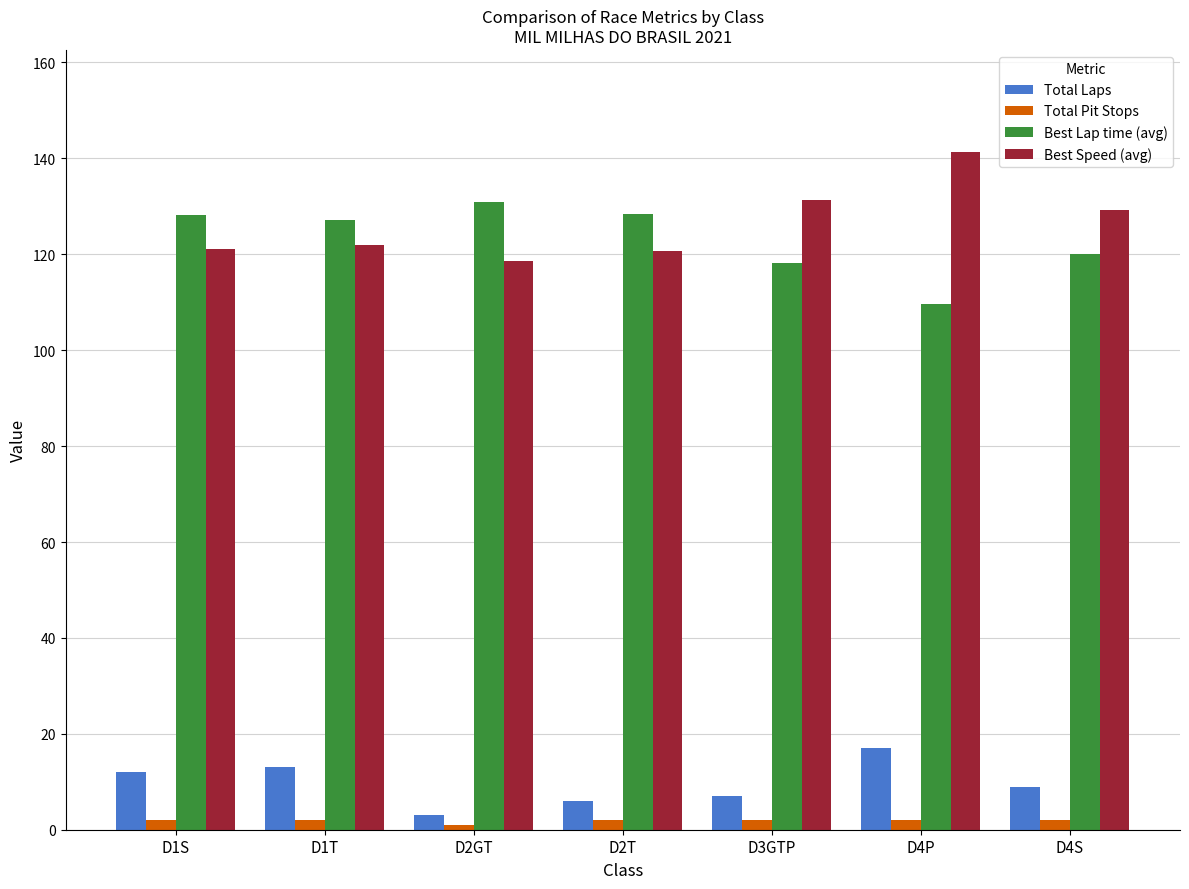

Which label corresponds to the largest value in the chart?

D4P